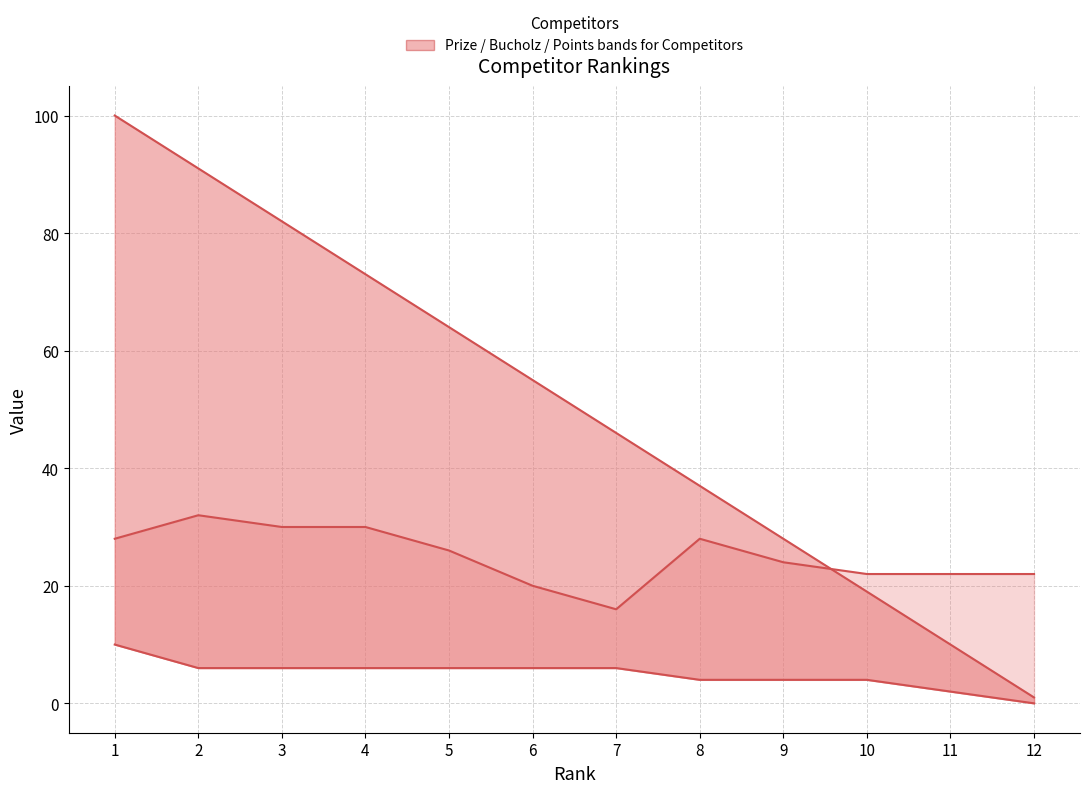

Reading right to left, extract all data points from this chart.

Prize: 1	10	19	28	37	46	55	64	73	82	91	100
Points: 0	2	4	4	4	6	6	6	6	6	6	10
Bucholz: 22	22	22	24	28	16	20	26	30	30	32	28